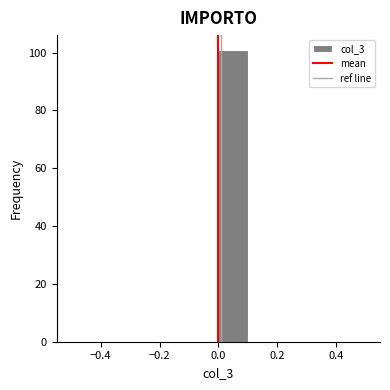

Reading left to right, transcribe this chart: for each bar, give the range it covers on the x-axis and its height. The values are not printed on the chart, so give them approximately, as read against the axis.

-0.5 to -0.4: 0
-0.4 to -0.3: 0
-0.3 to -0.2: 0
-0.2 to -0.1: 0
-0.1 to 0.0: 0
0.0 to 0.1: 102
0.1 to 0.2: 0
0.2 to 0.3: 0
0.3 to 0.4: 0
0.4 to 0.5: 0